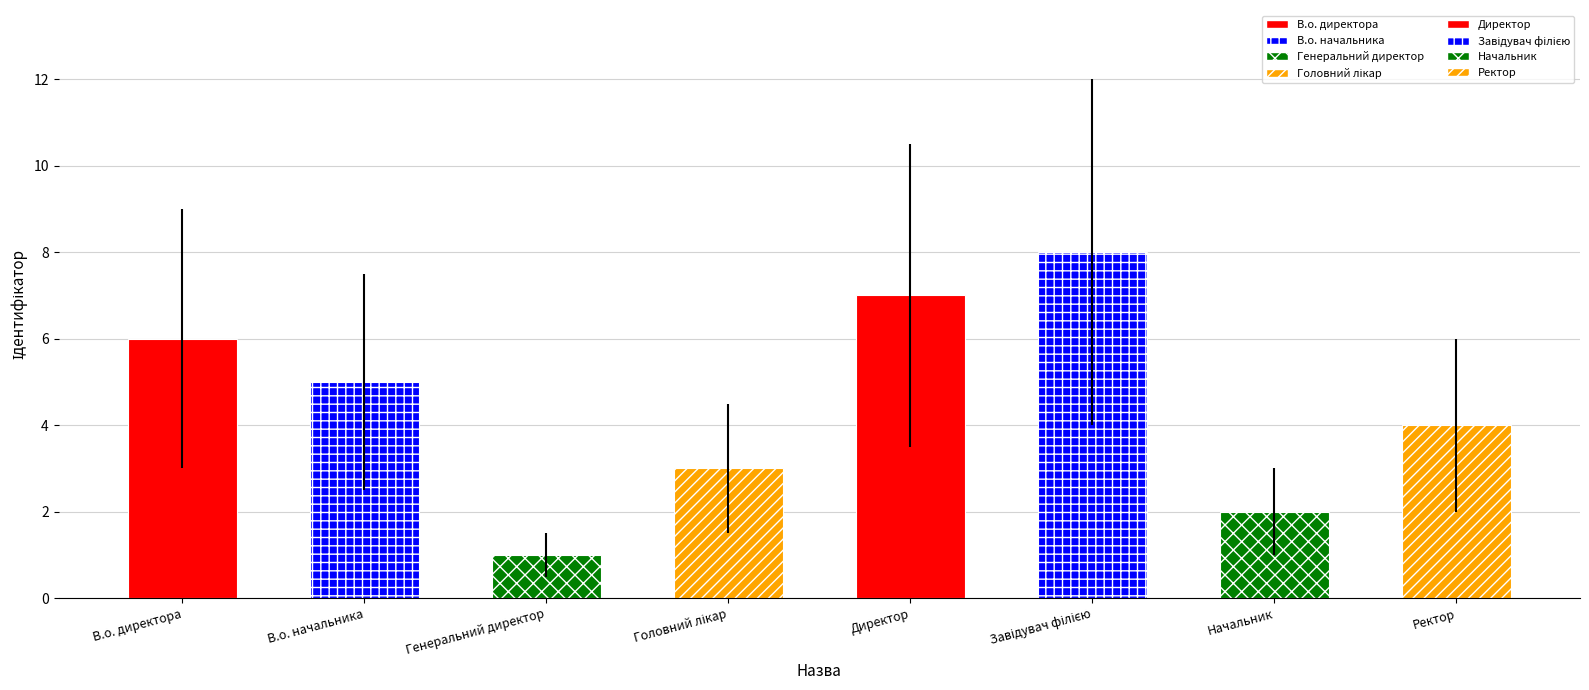

True or false: the data shows 3 at Директор.

False